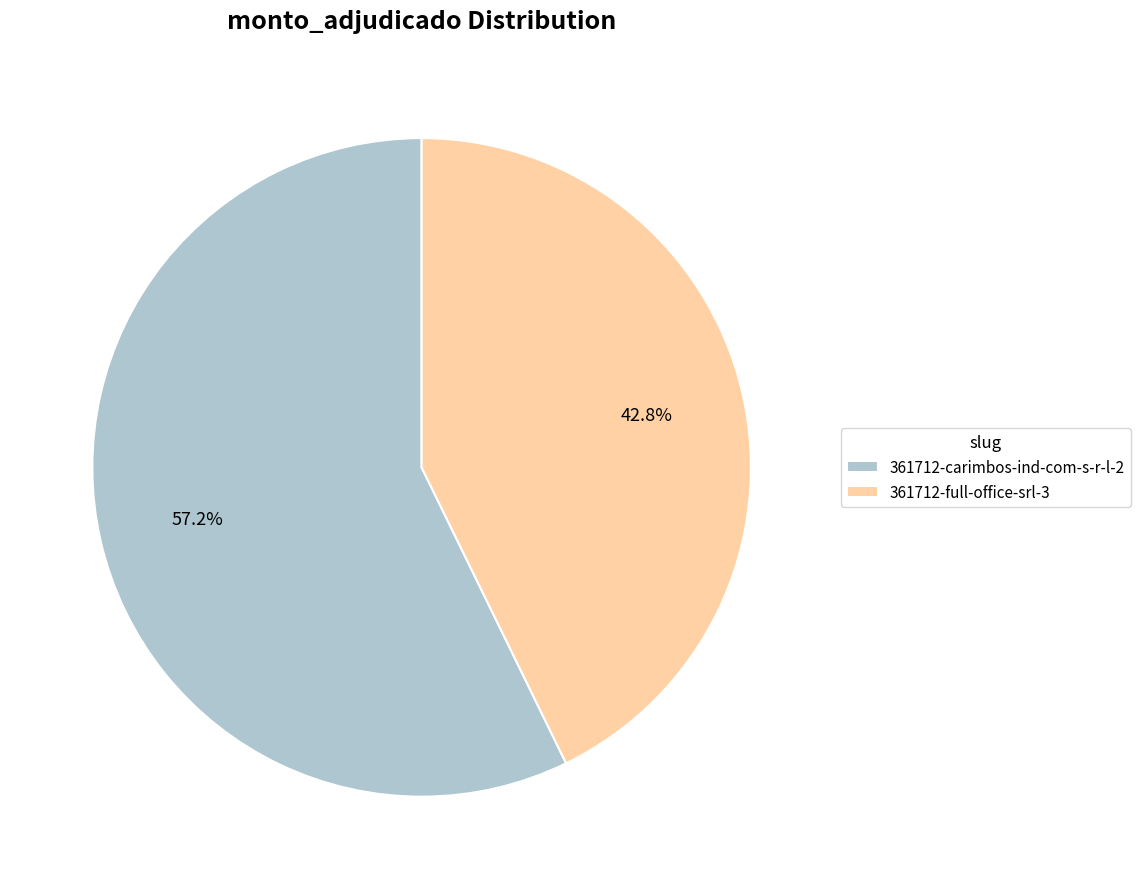

How many segments does this pie chart have?

2